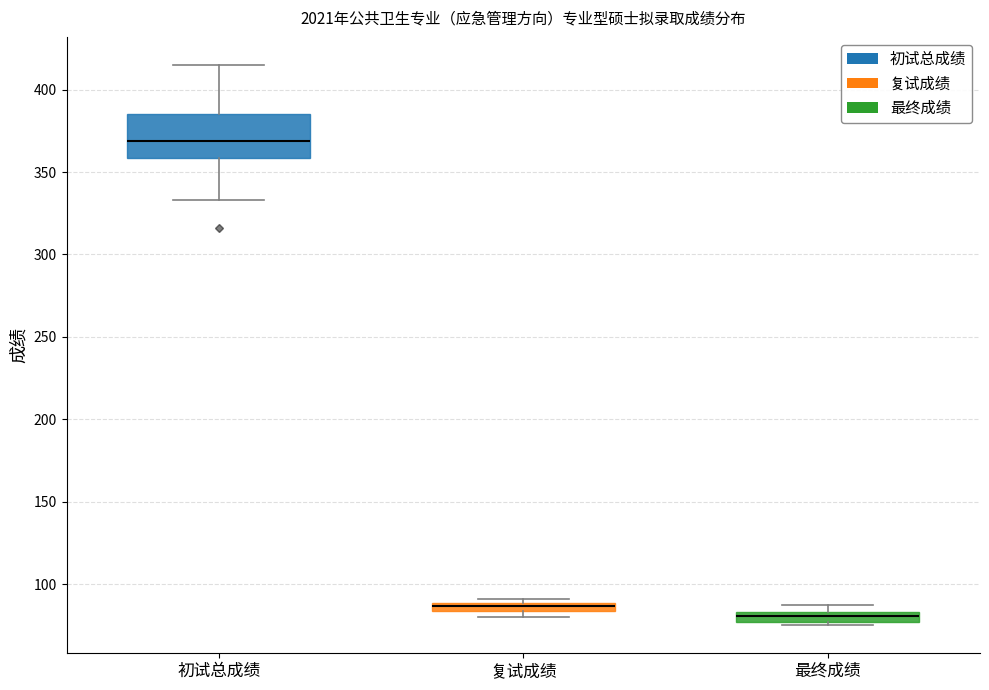

Which box is the tallest, from its lower edge to its upper edge?

初试总成绩